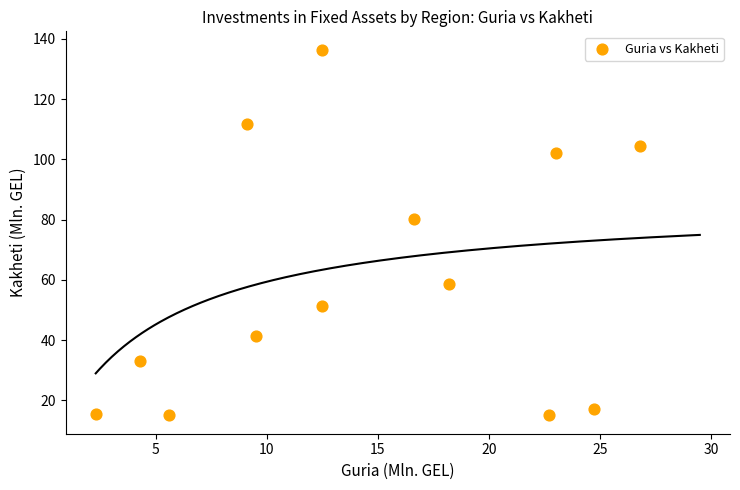

What Y value in the scatter plot is closest to 75?

80.3